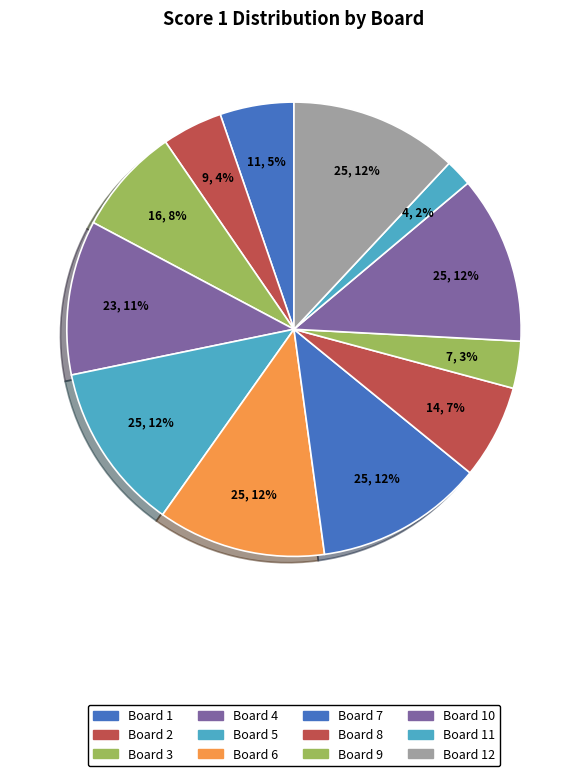

Does any single category account for the majority?

No